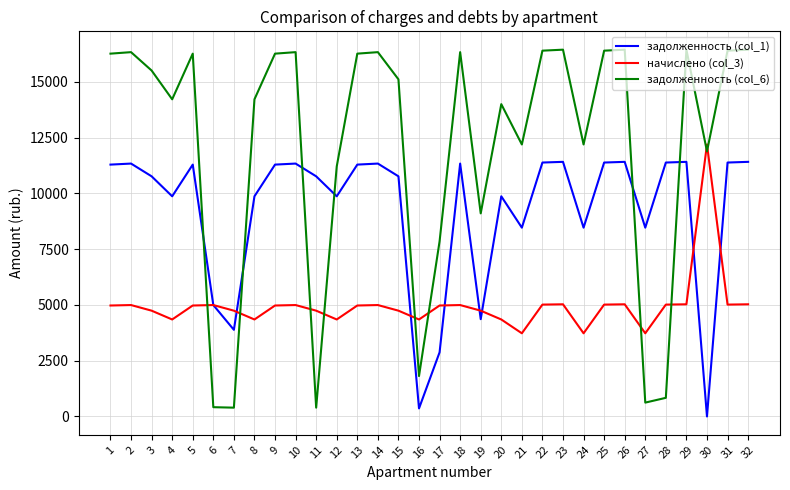

Does the chart have visible grid lines?

Yes